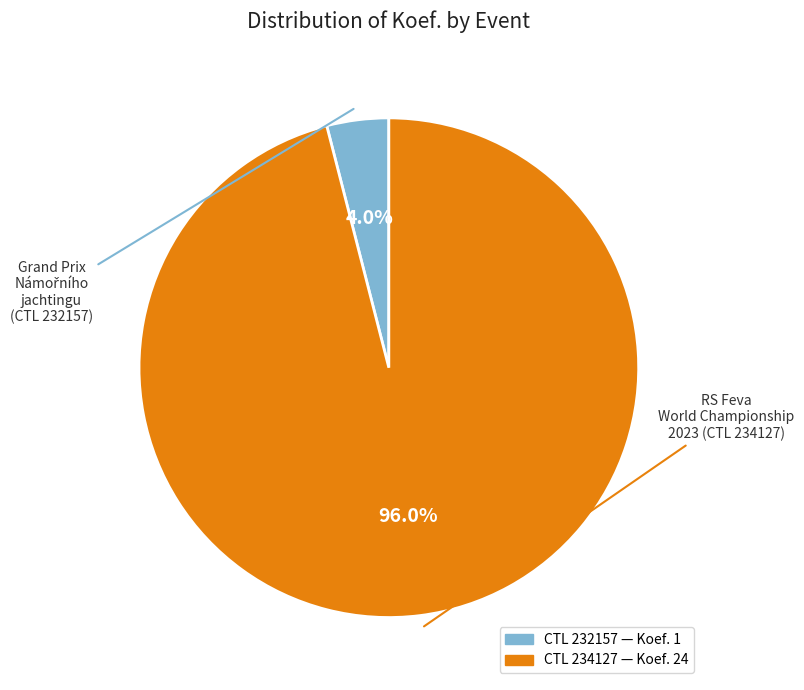

Is there a majority slice in this chart?

Yes